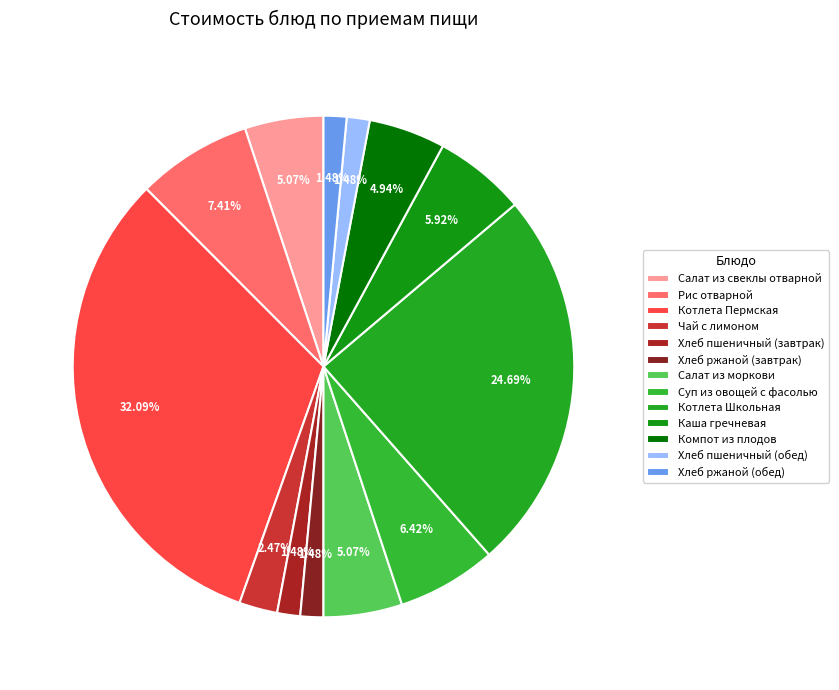

Count the number of slices in the pie.

13